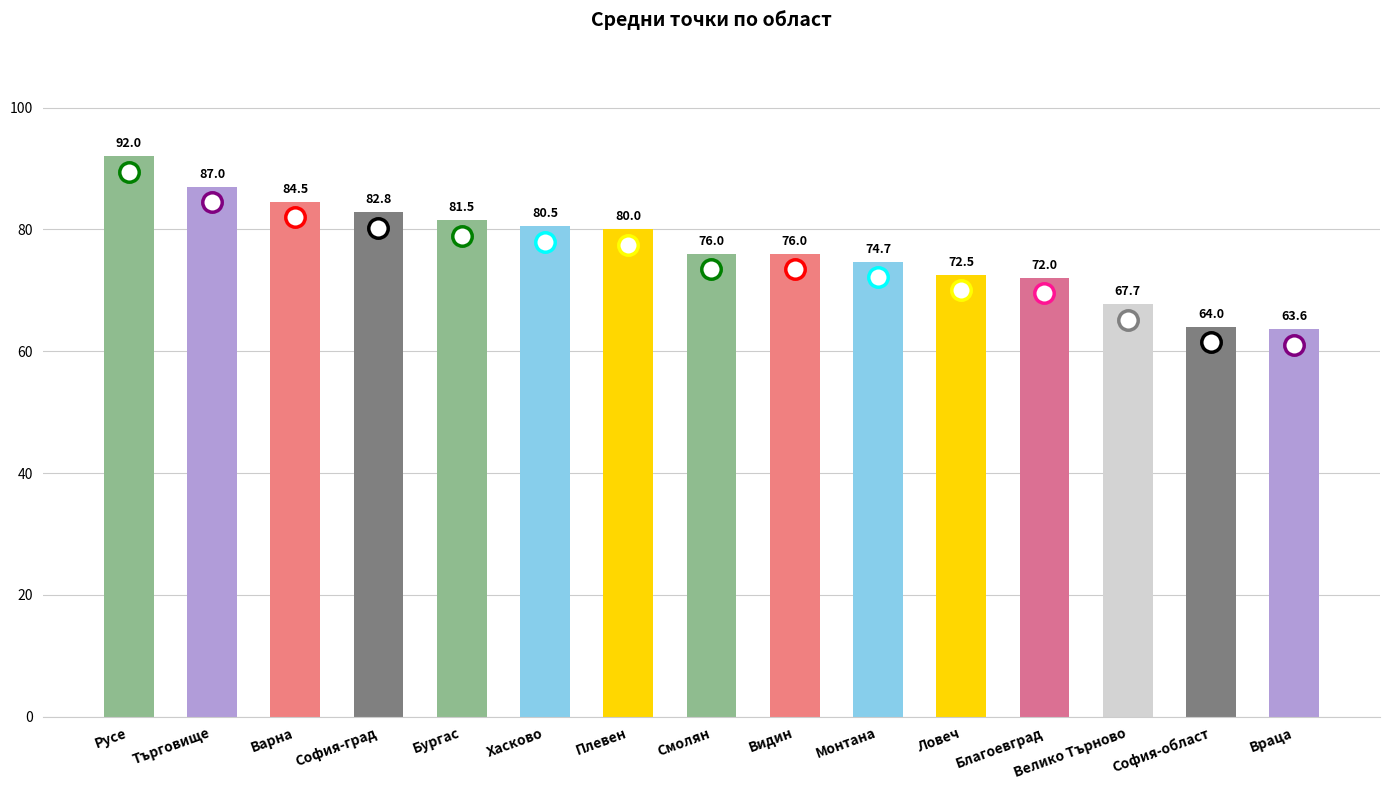

The value at Хасково is 80.5. True or false?

True